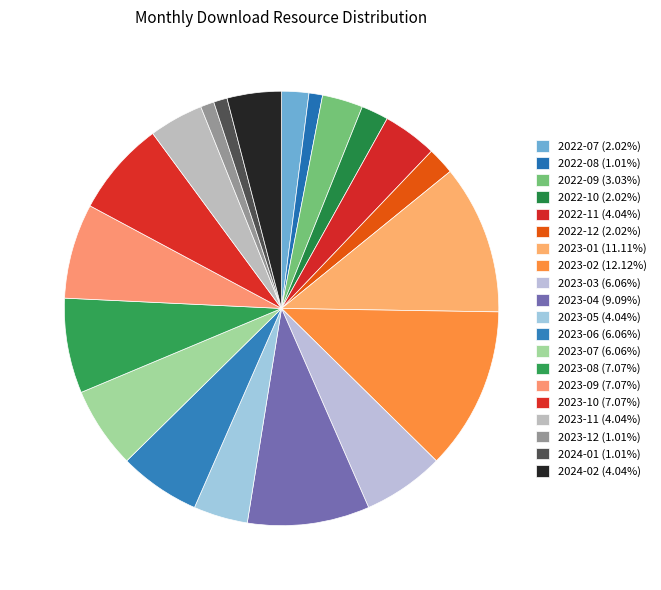

To the nearest percent, what is the difference between the largest and smallest slice percentages?

11%